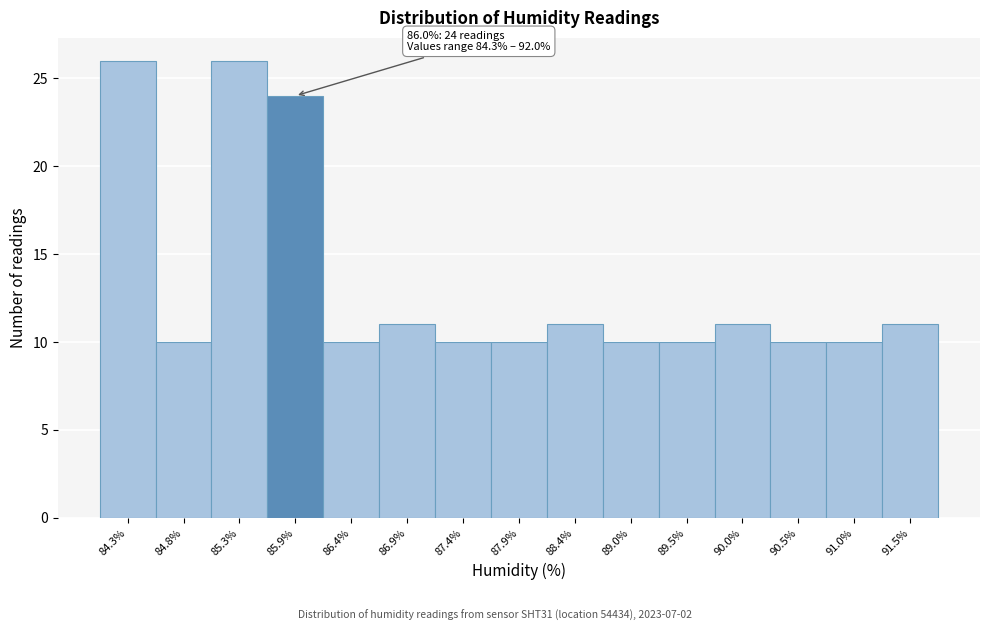

Reading left to right, what are all the values shown in this chart?

26	10	26	24	10	11	10	10	11	10	10	11	10	10	11